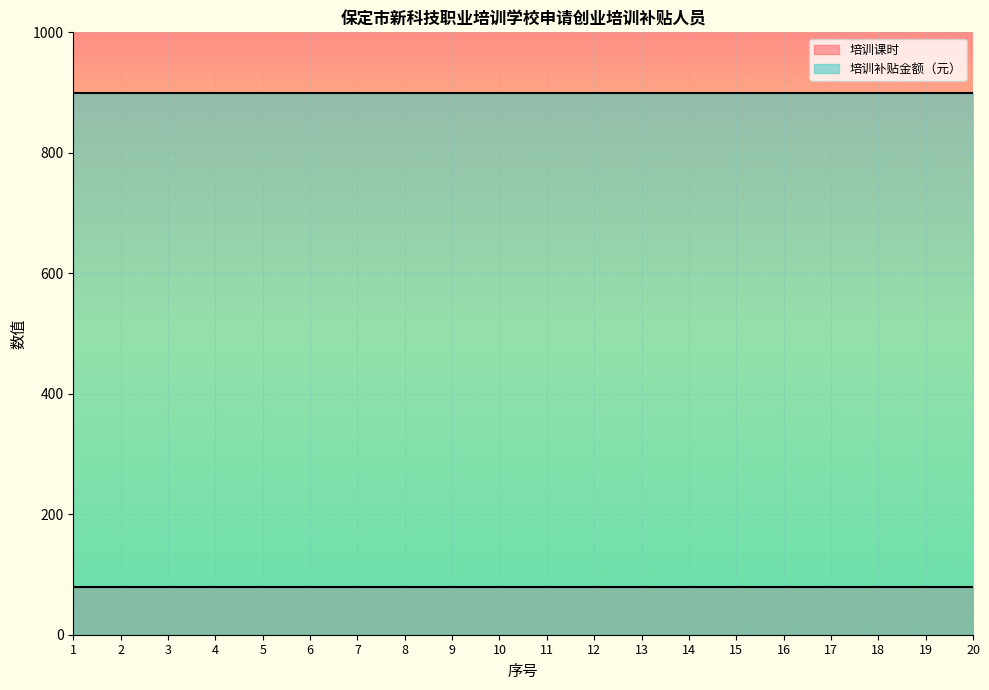

What is the spread (max minus min) of values at 12?

820